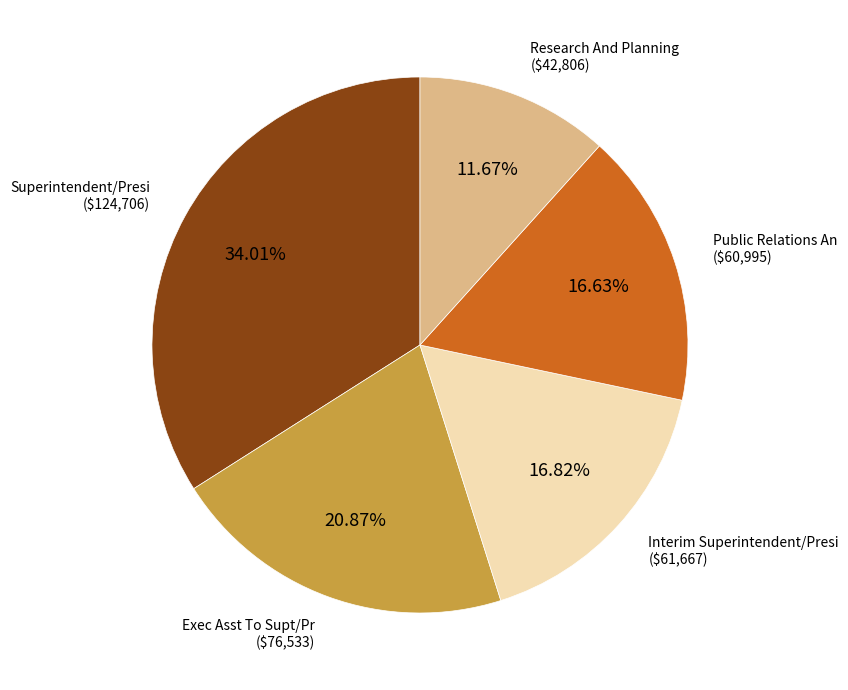

What portion of the pie excludes Research And Planning?

88.3%